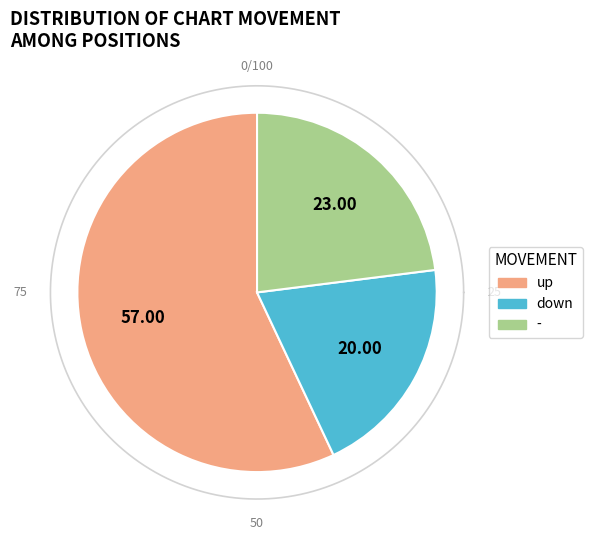

What is the majority slice?

up